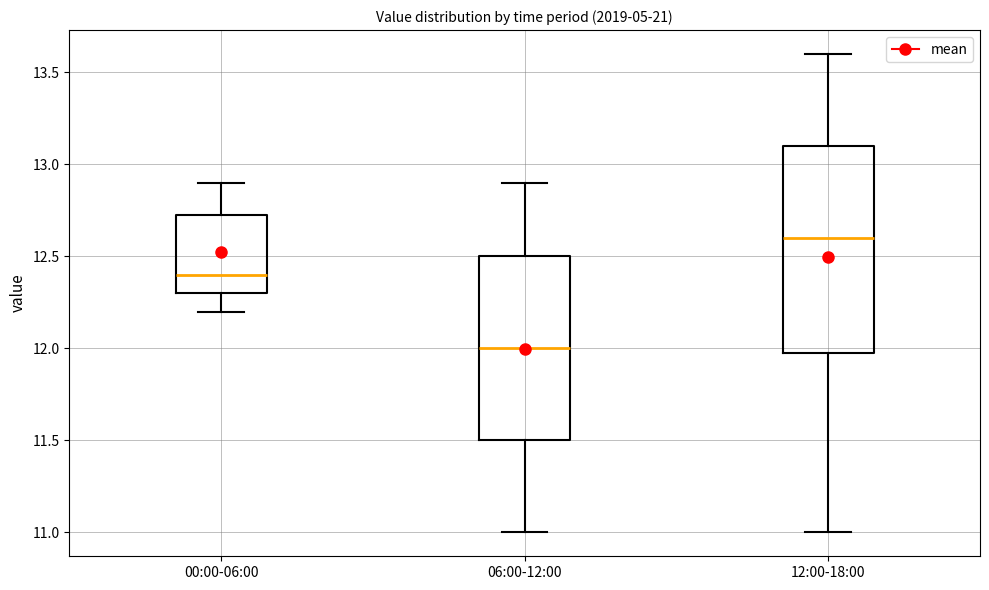

Where does the lower whisker of the box for 12:00-18:00 end on the y-axis? The values are not printed on the chart, so give them approximately, as read against the axis.

11.00